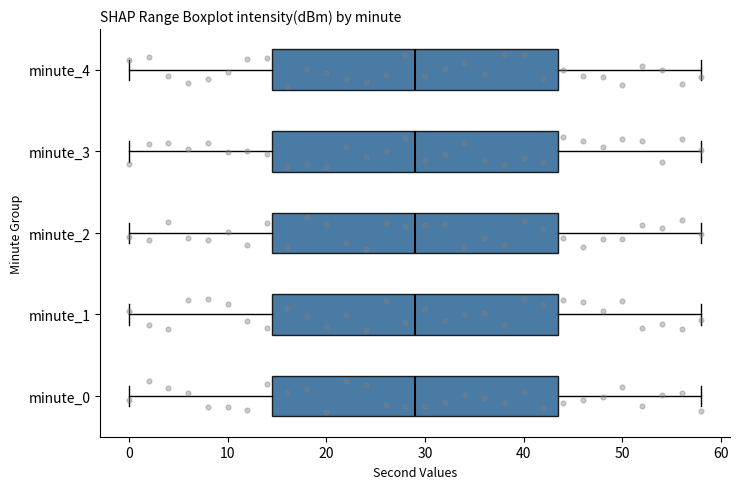

Where does the left whisker of the box for minute_1 end on the x-axis? The values are not printed on the chart, so give them approximately, as read against the axis.

0